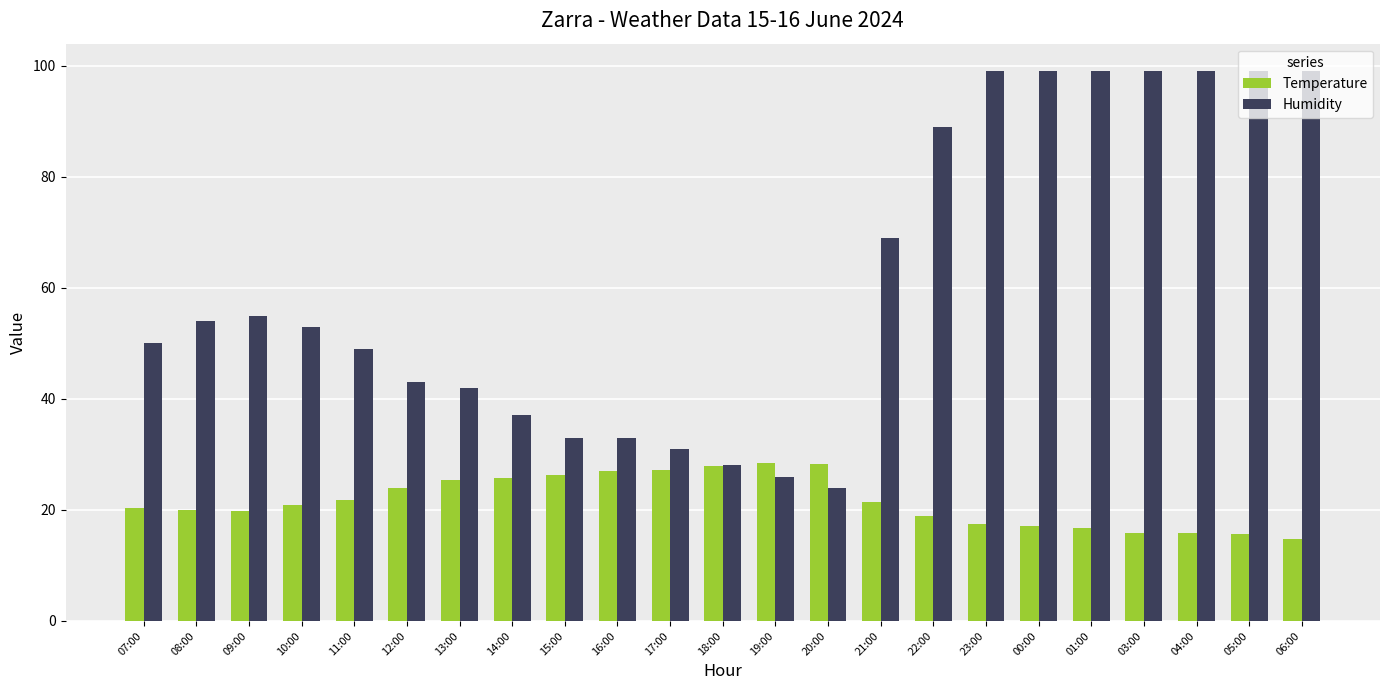

The Temperature series shows 4.4 at 23:00. True or false?

False